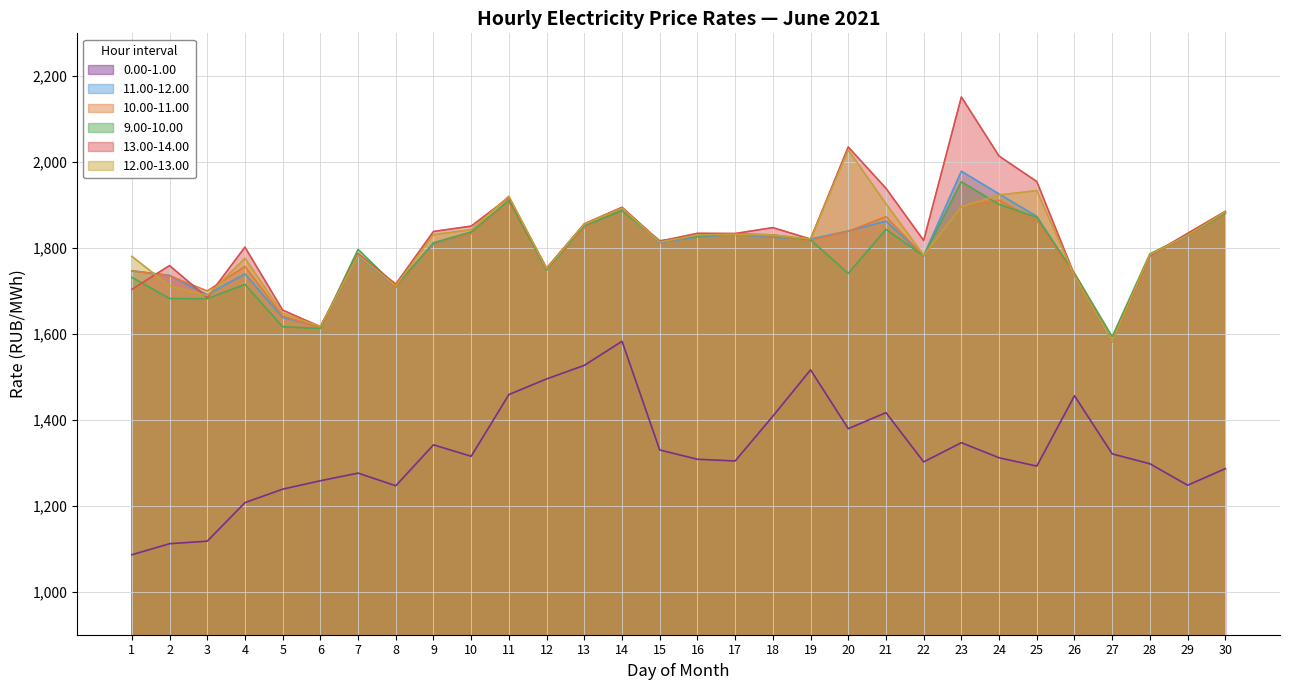

True or false: 11.00-12.00 has a value of 1782.3 at 22.

True